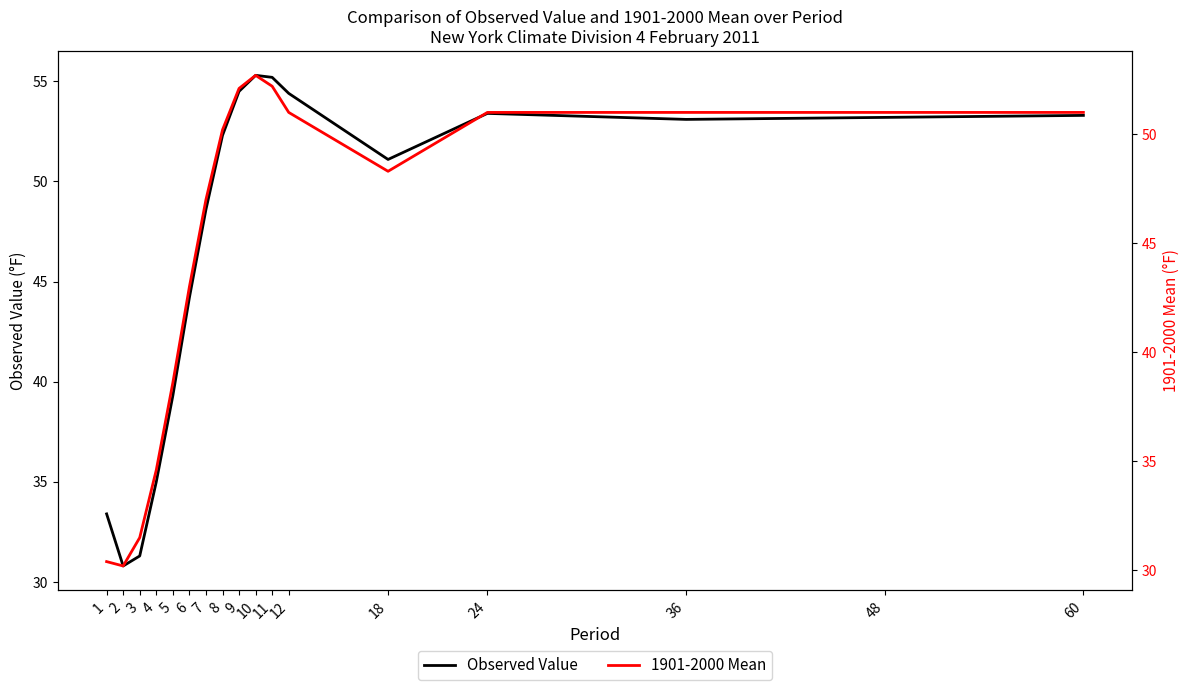

At which category is the sum across all series the highest?

10